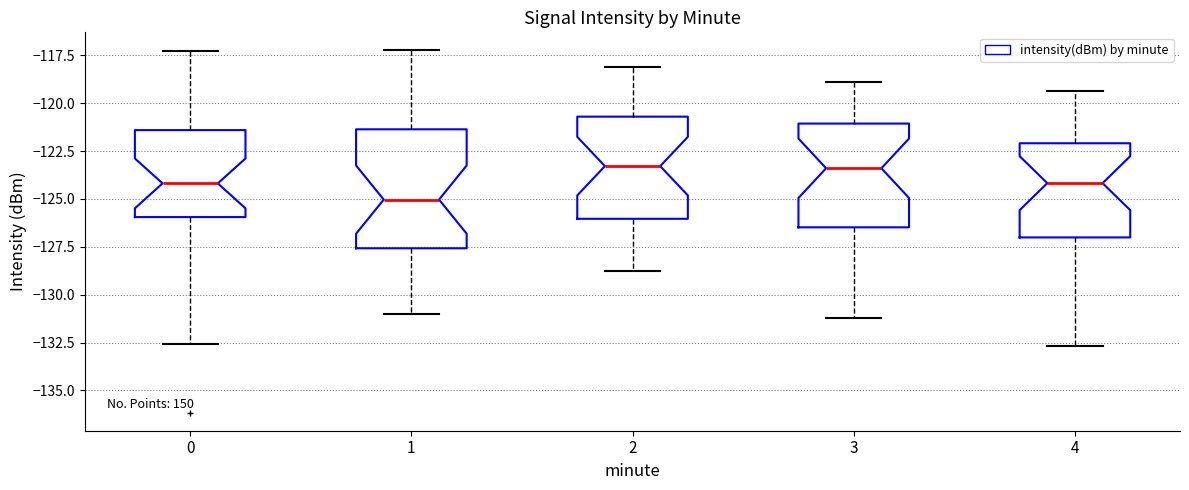

Where does the lower whisker of the box at x = 1 end on the y-axis? The values are not printed on the chart, so give them approximately, as read against the axis.

-131.0